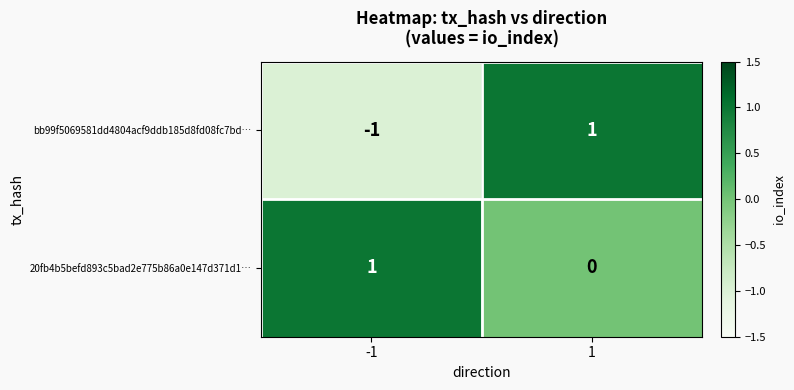

What is the maximum value shown in the chart?

1